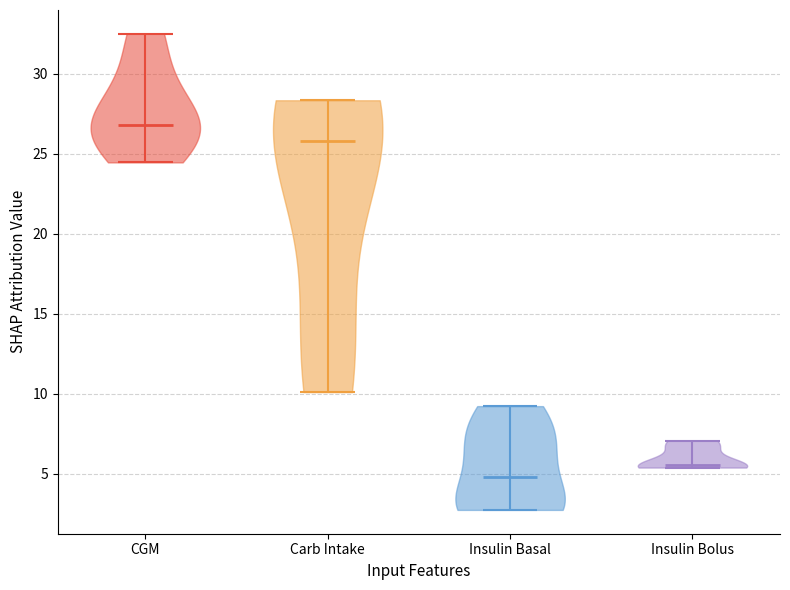

What is the highest point the violin for Insulin Basal reaches on the y-axis? The values are not printed on the chart, so give them approximately, as read against the axis.

9.0